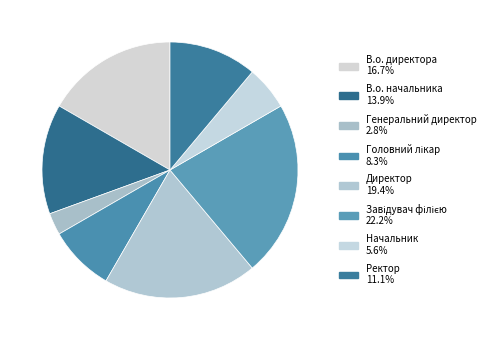

How many slices are in this pie chart?

8